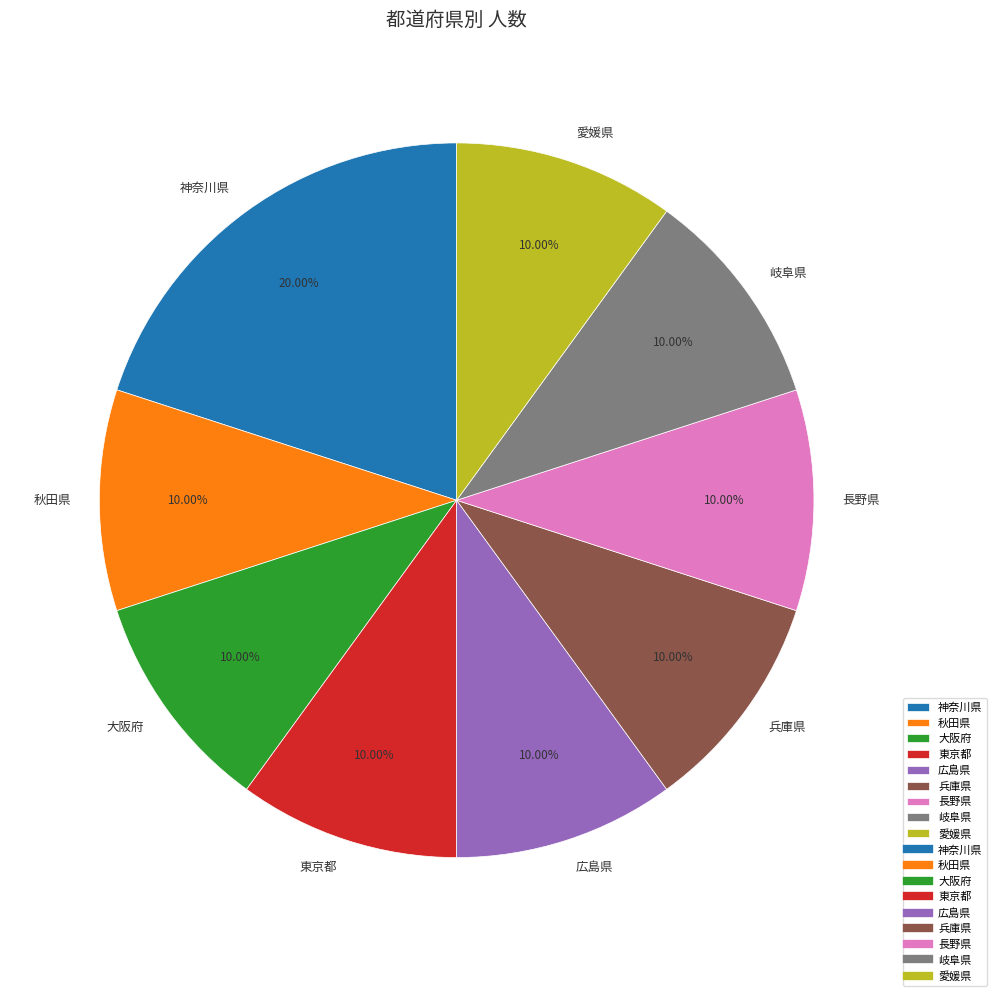

To the nearest percent, what portion does 愛媛県 represent?

10%